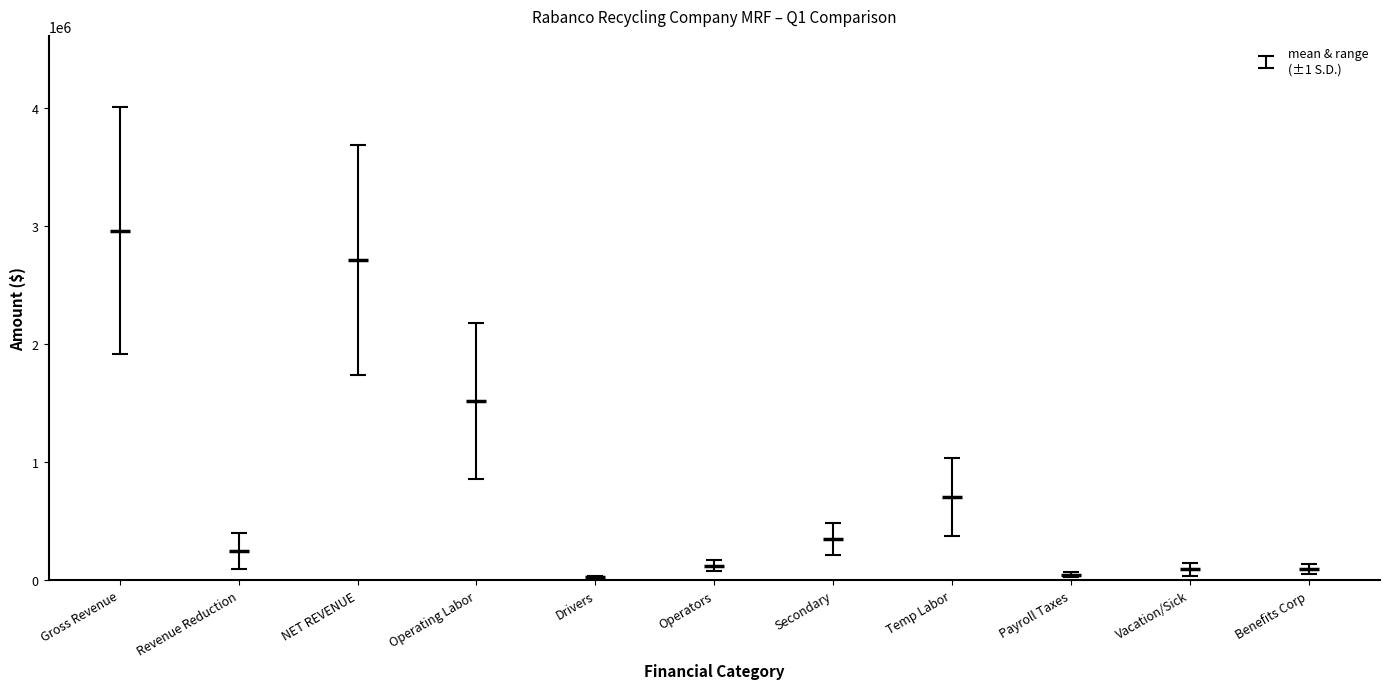

What is the label of the 4th point from the left?

Operating Labor